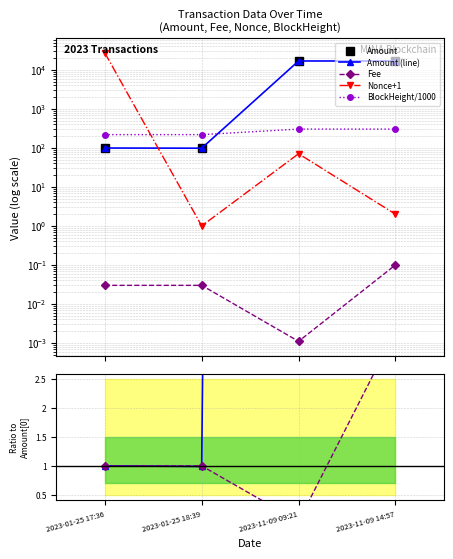

What is the label of the 3rd point from the left?

2023-11-09 09:21